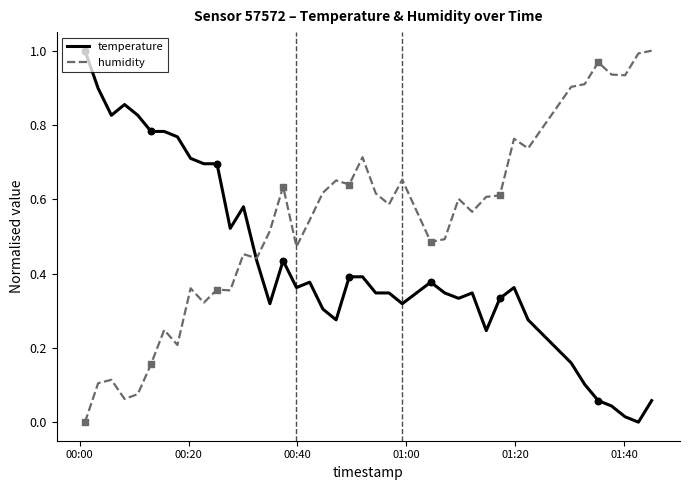

What are all the series names shown in the legend?

temperature, humidity